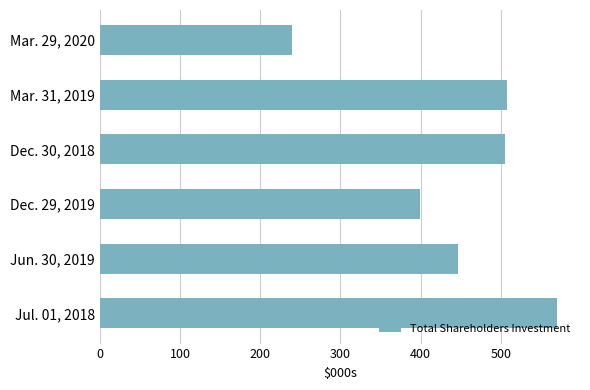

What is the sum of all values?

2668976